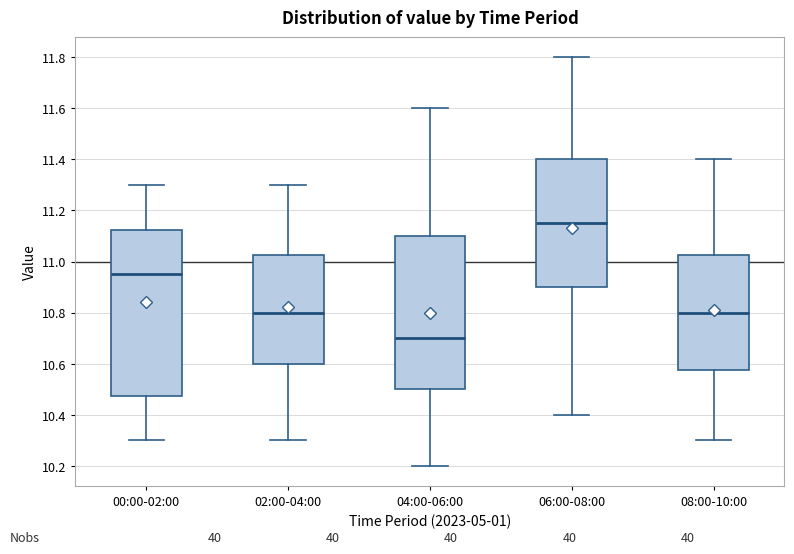

Where is the lower edge of the box for 00:00-02:00 on the y-axis? The values are not printed on the chart, so give them approximately, as read against the axis.

10.48